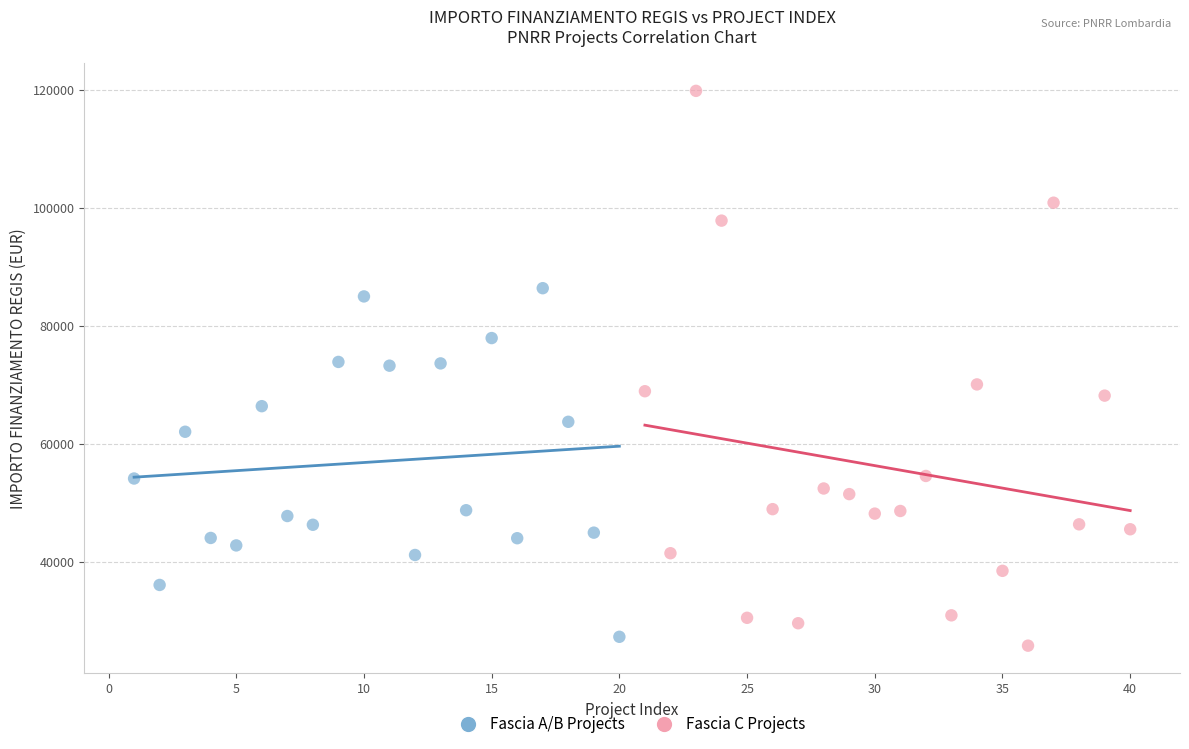

What are all the series names shown in the legend?

Fascia A/B Projects, Fascia C Projects